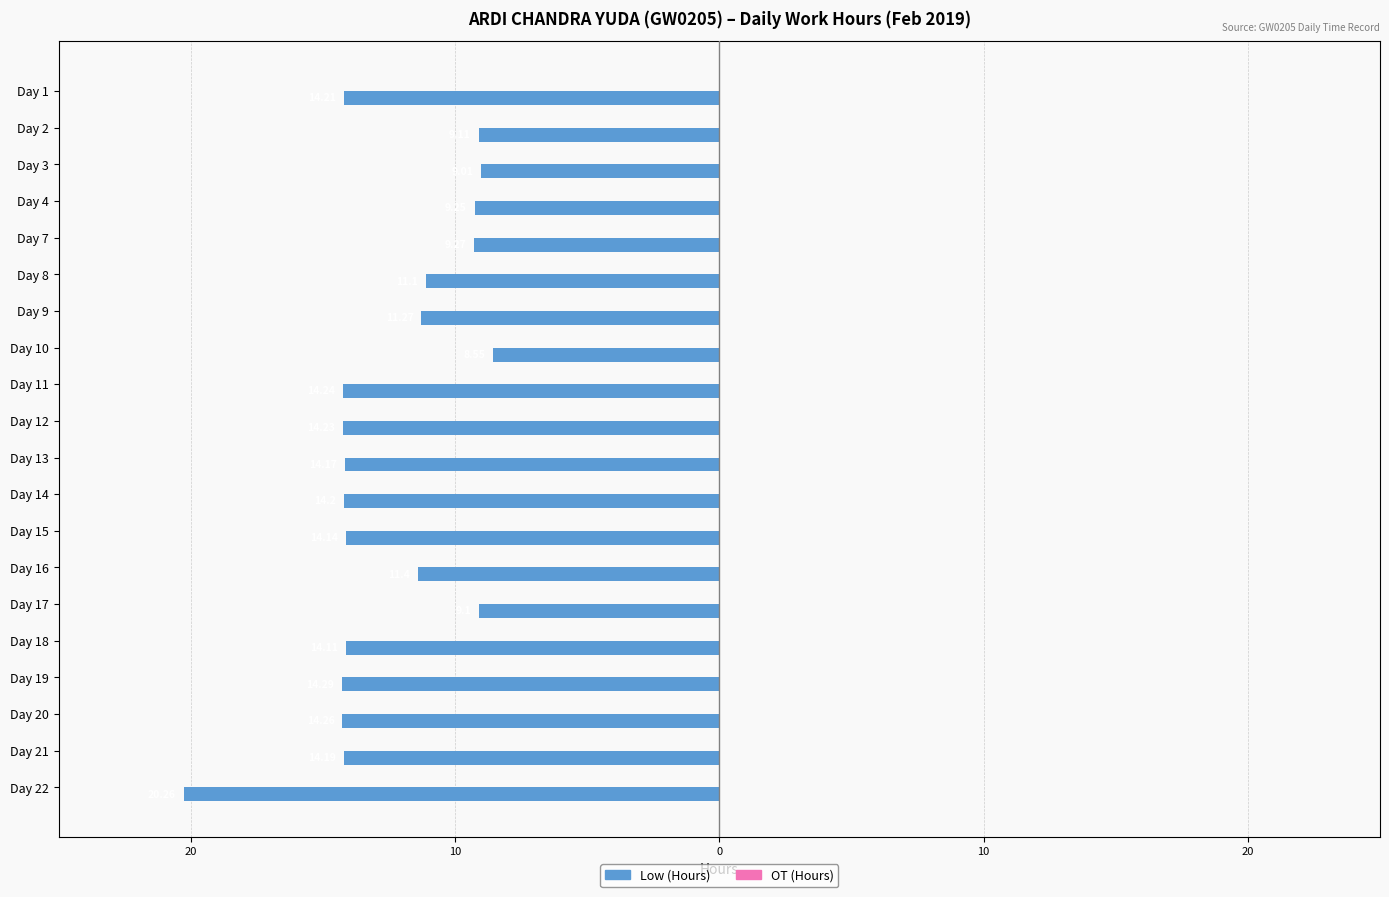

How many bars are there in total?

40